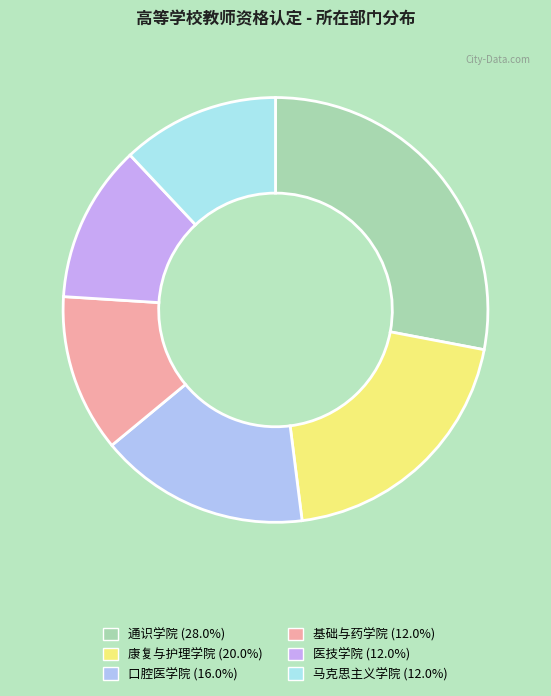

What is the change in value from 通识学院 to 口腔医学院?

-3